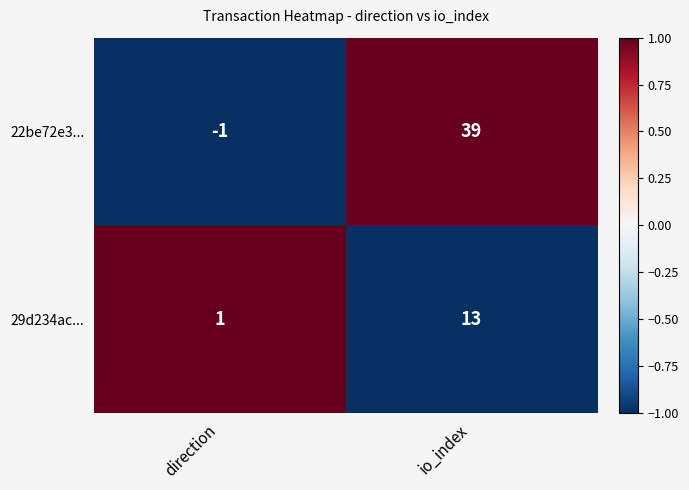

Where is 22be72e3... nearest to the value 19?

direction